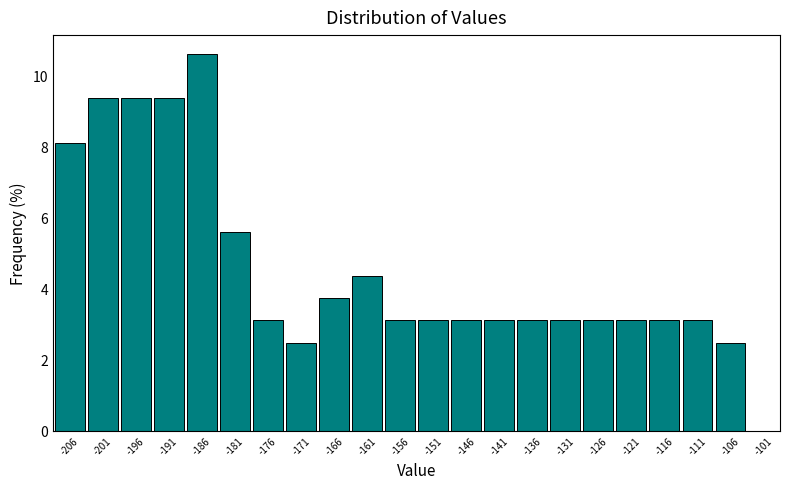

Over which range of the x-axis is the bar tallest?

-188.5 to -183.5